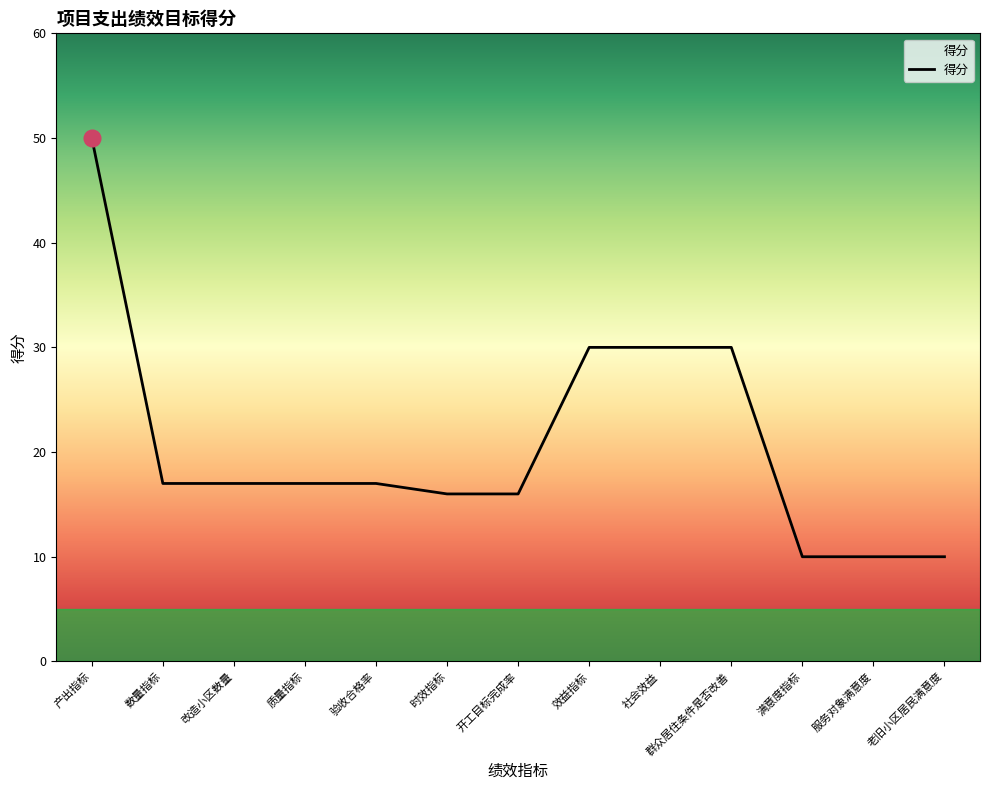

Count the number of data series in this chart.

1